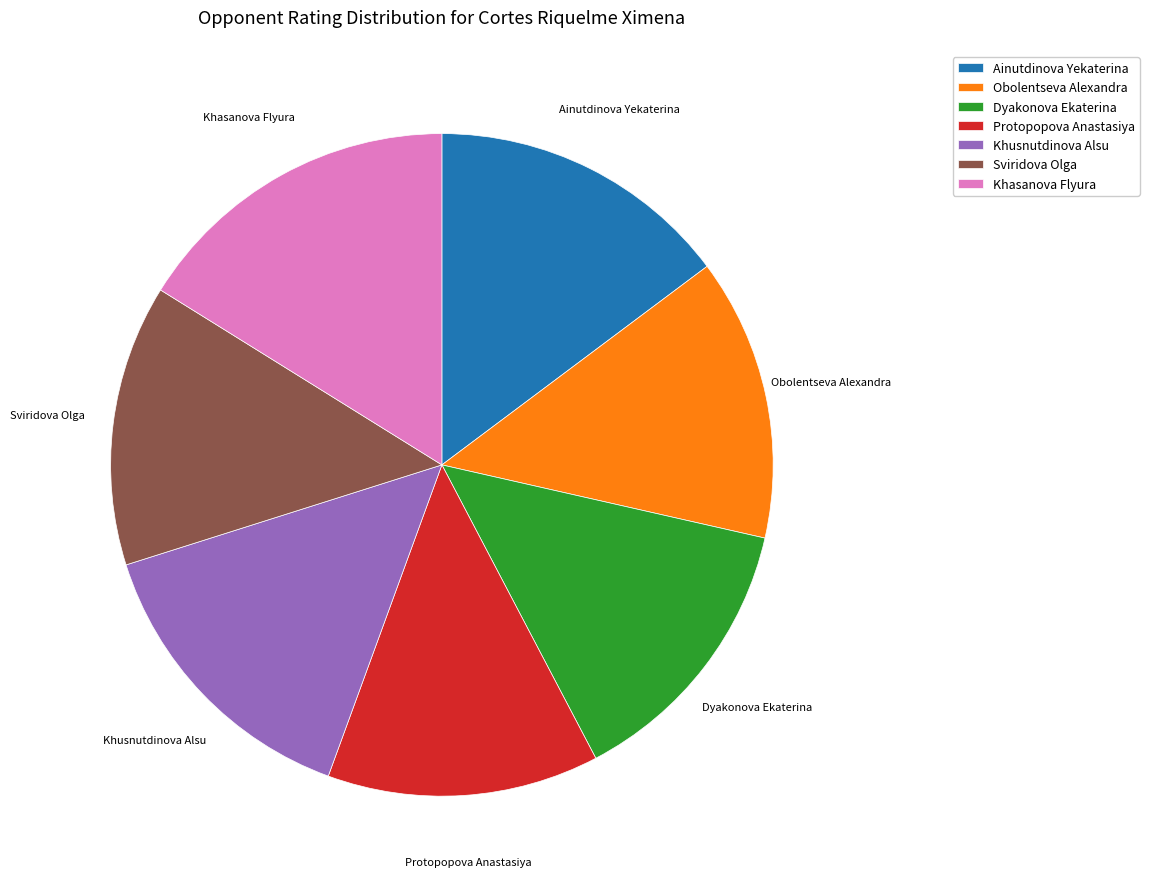

How many segments does this pie chart have?

7